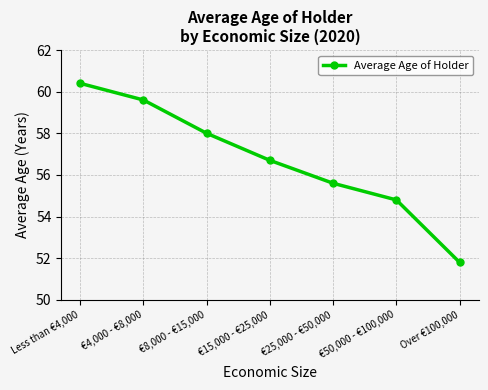

Read the value at €25,000 - €50,000.

55.6